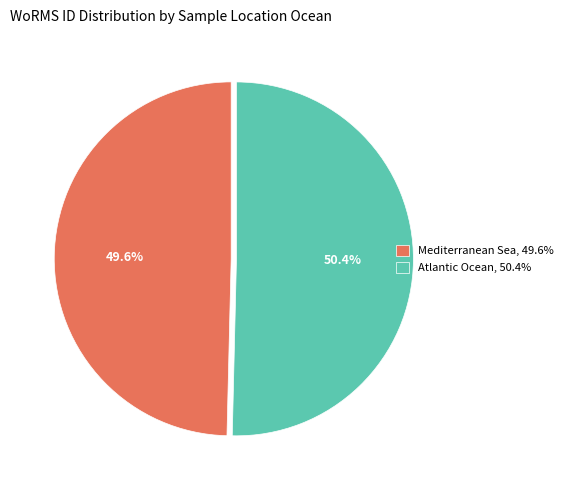

Which slice represents more than half of the pie?

Atlantic Ocean, 50.4%